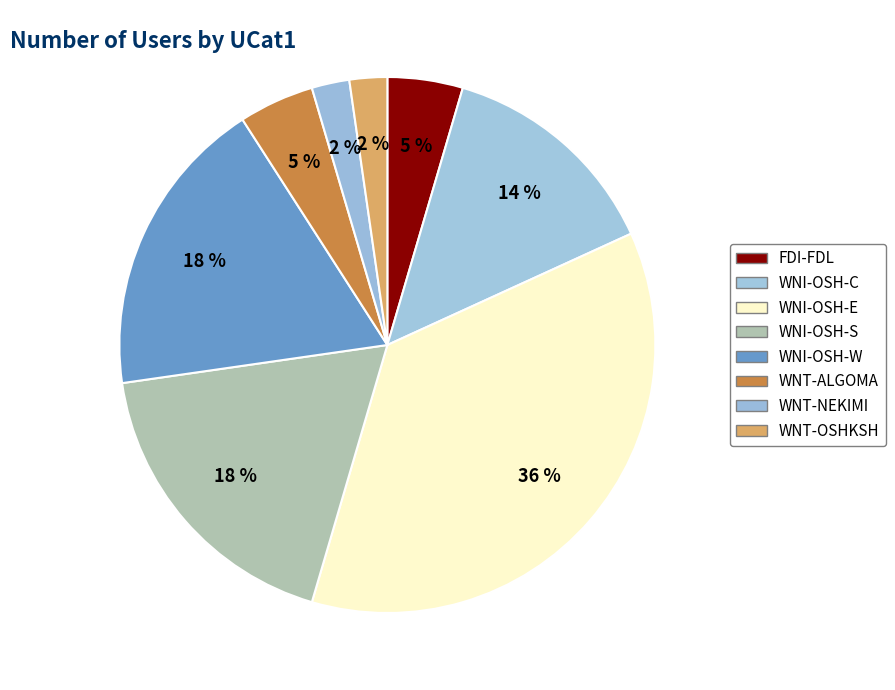

How many segments does this pie chart have?

8